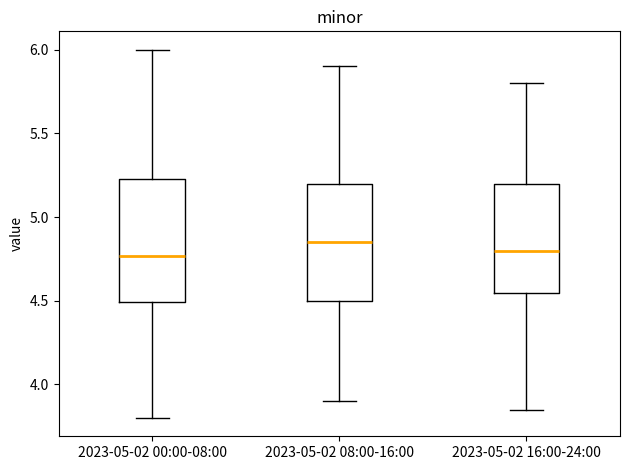

Reading left to right, transcribe this box plot: for each box, give where its median line is, the range the box spans, and where its two whiskers end, as read against the y-axis. The values are not printed on the chart, so give them approximately, as read against the axis.

2023-05-02 00:00-08:00: median 4.75, box 4.50 to 5.25, whiskers 3.80 to 6.00
2023-05-02 08:00-16:00: median 4.85, box 4.50 to 5.20, whiskers 3.90 to 5.90
2023-05-02 16:00-24:00: median 4.80, box 4.55 to 5.20, whiskers 3.85 to 5.80